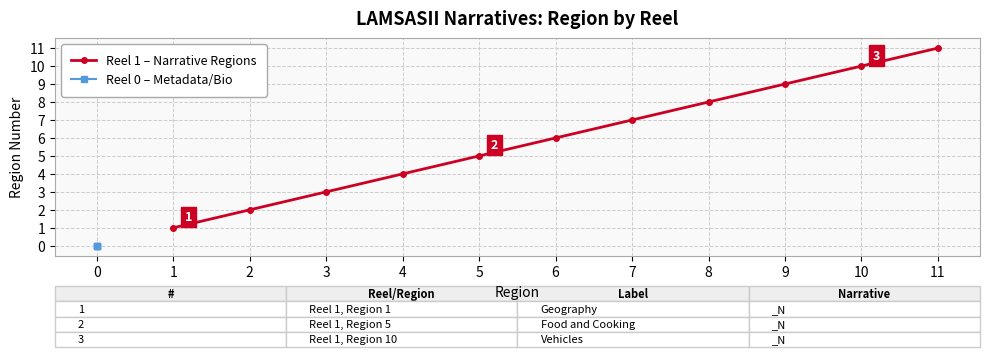

True or false: Reel 1 – Narrative Regions has more than 2 interior local peaks.

False